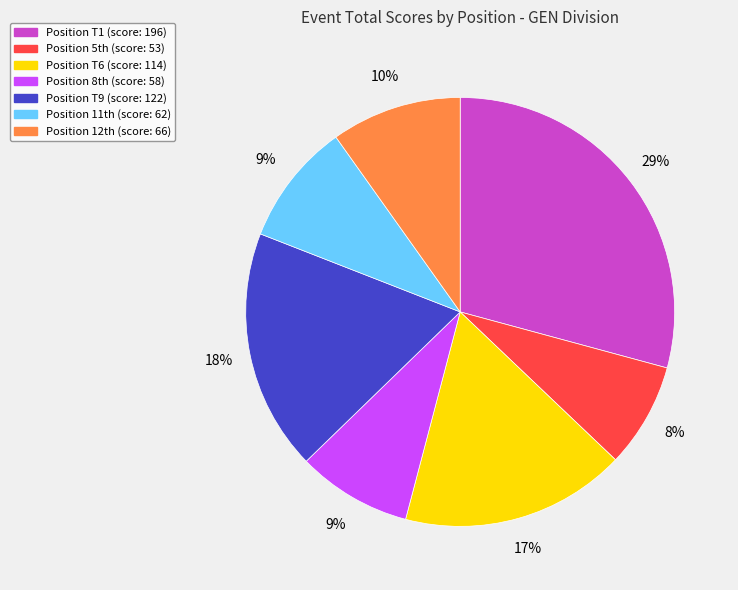

Is there any slice that represents more than half of the pie?

No